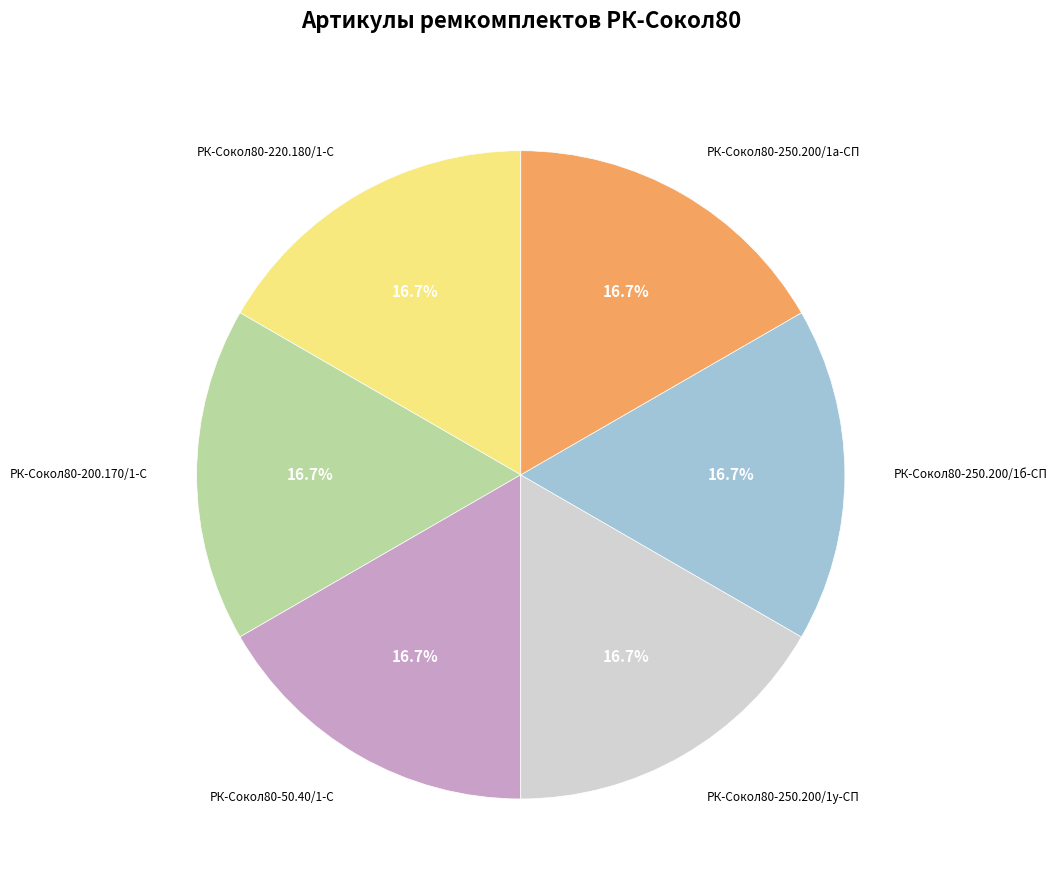

Is there any slice that represents more than half of the pie?

No